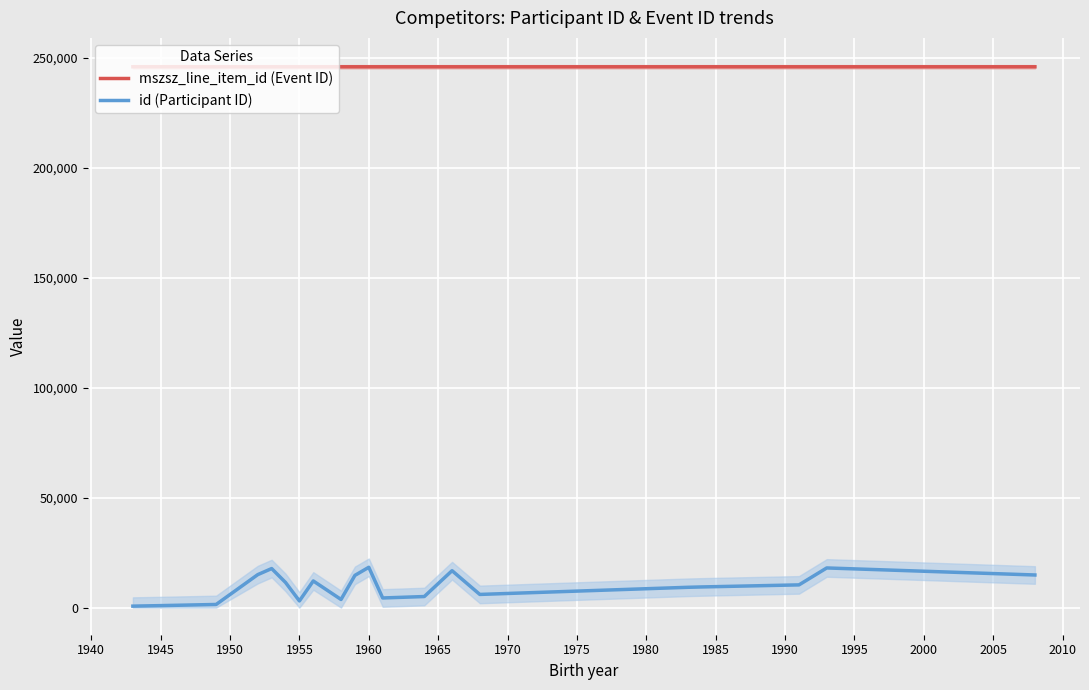

Rank the series by their maximum value, from lowest to highest.

id (Participant ID), mszsz_line_item_id (Event ID)